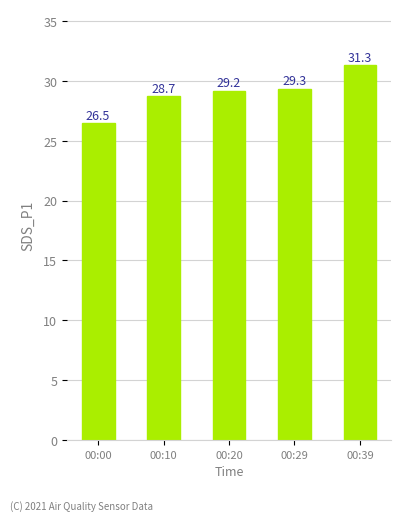

Reading right to left, what are all the values shown in this chart?

00:39=31.3	00:29=29.3	00:20=29.2	00:10=28.7	00:00=26.5